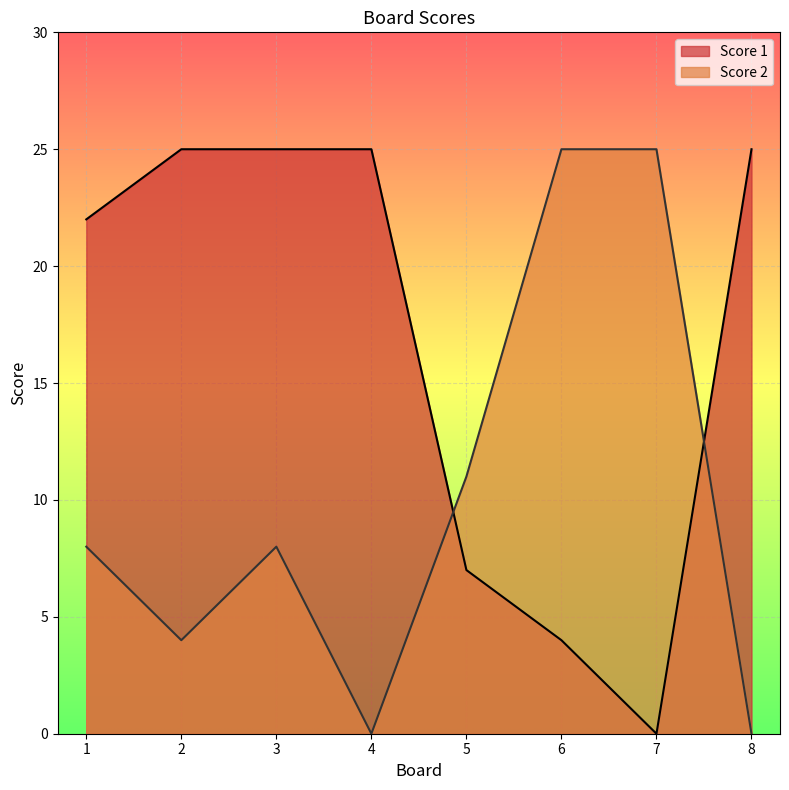

Between which two adjacent categories do Score 2 and Score 1 first intersect?

4 and 5